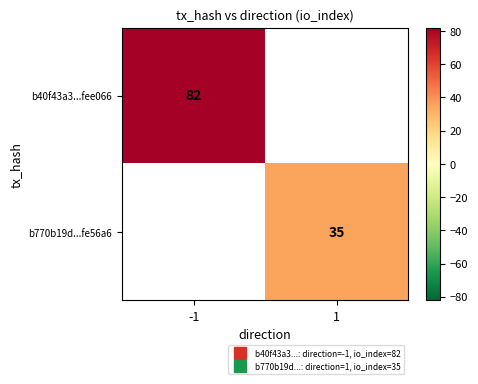

How many values in b40f43a3...fee066 are above zero?

1